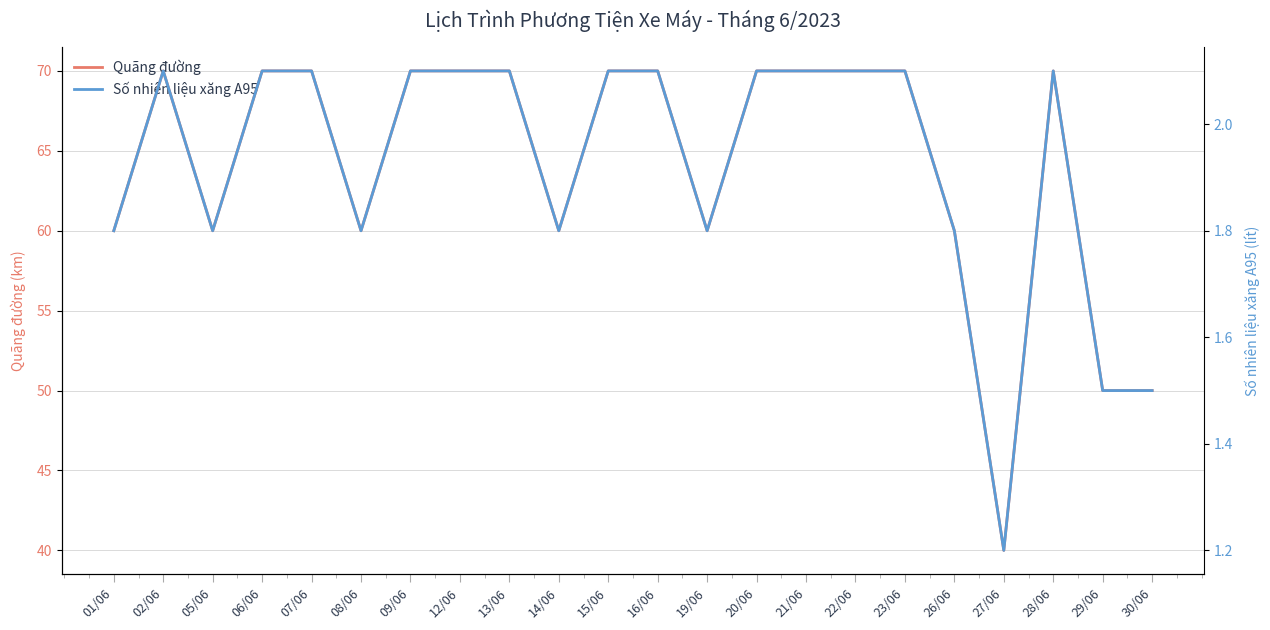

Which series has the largest total across all categories?

Quãng đường